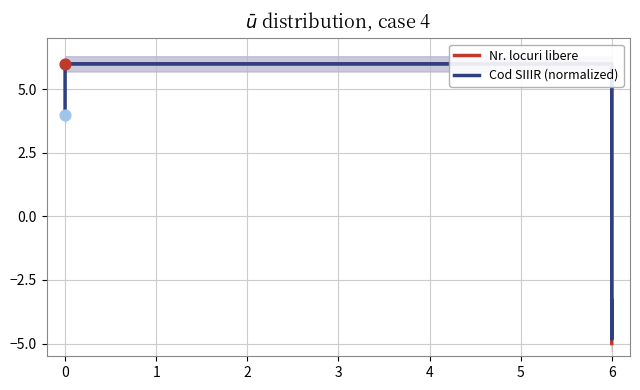

Which series has the largest total across all categories?

Nr. locuri libere